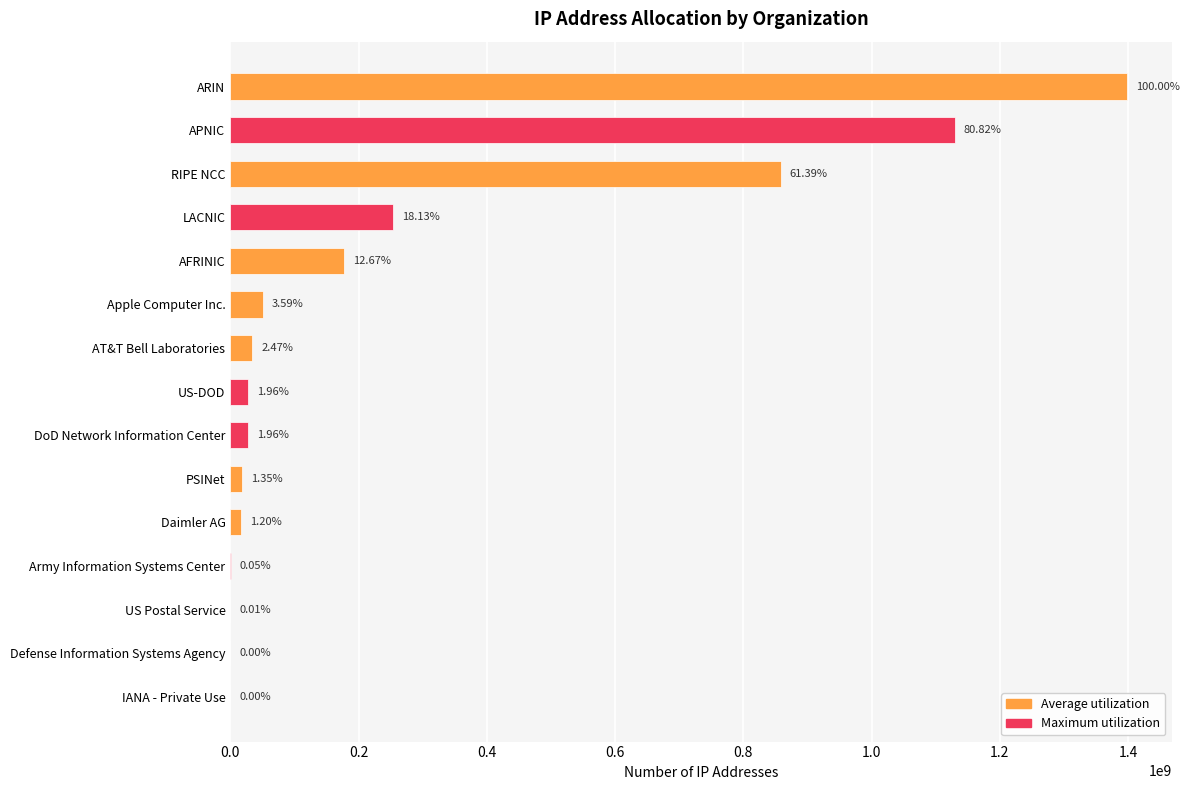

Are the bars horizontal?

Yes